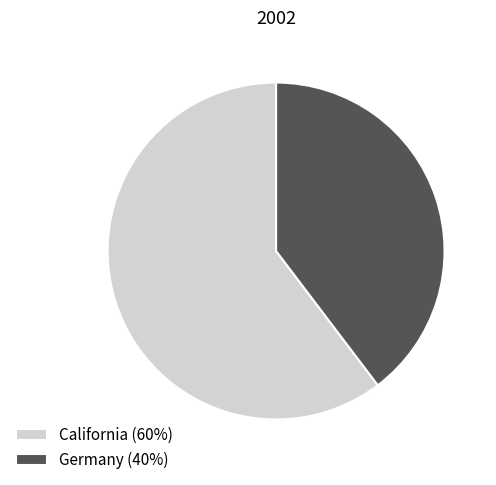

Between Germany (40%) and California (60%), which is larger?

California (60%)